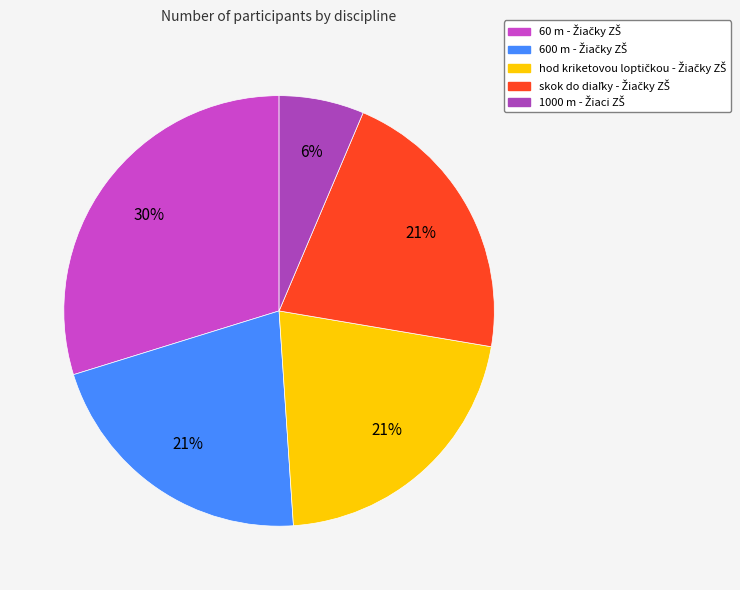

How many segments does this pie chart have?

5